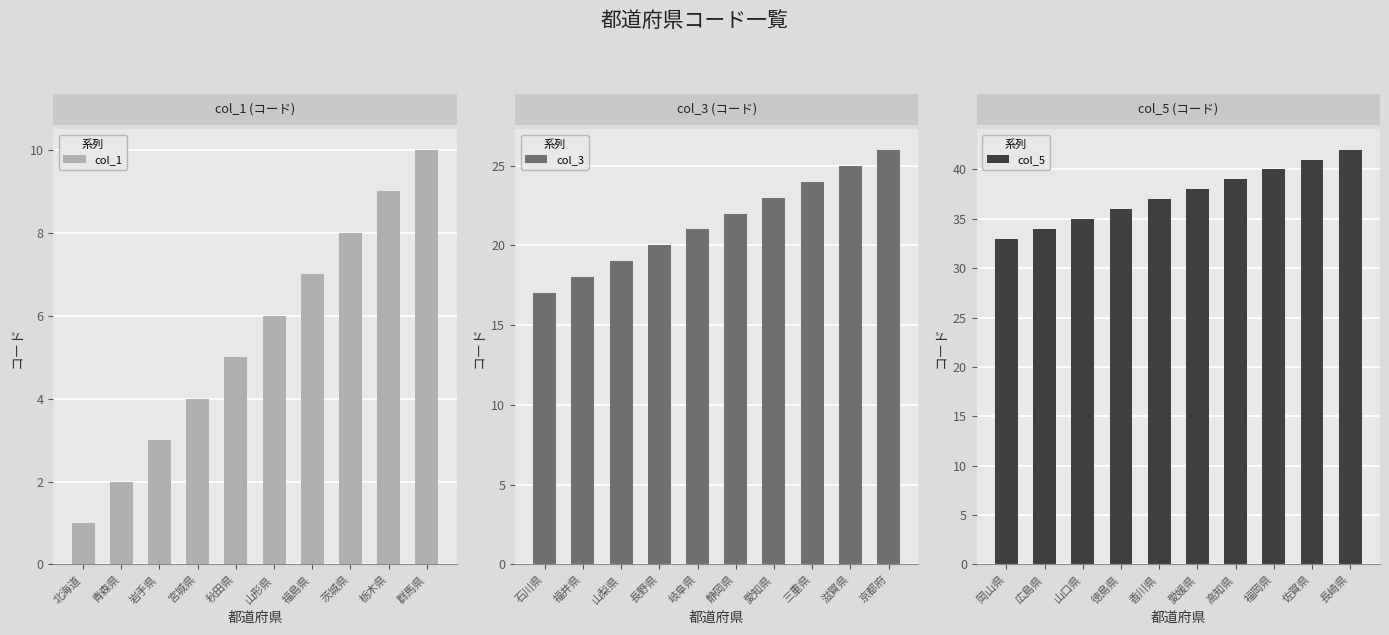

The col_5 series shows 37 at 香川県. True or false?

True